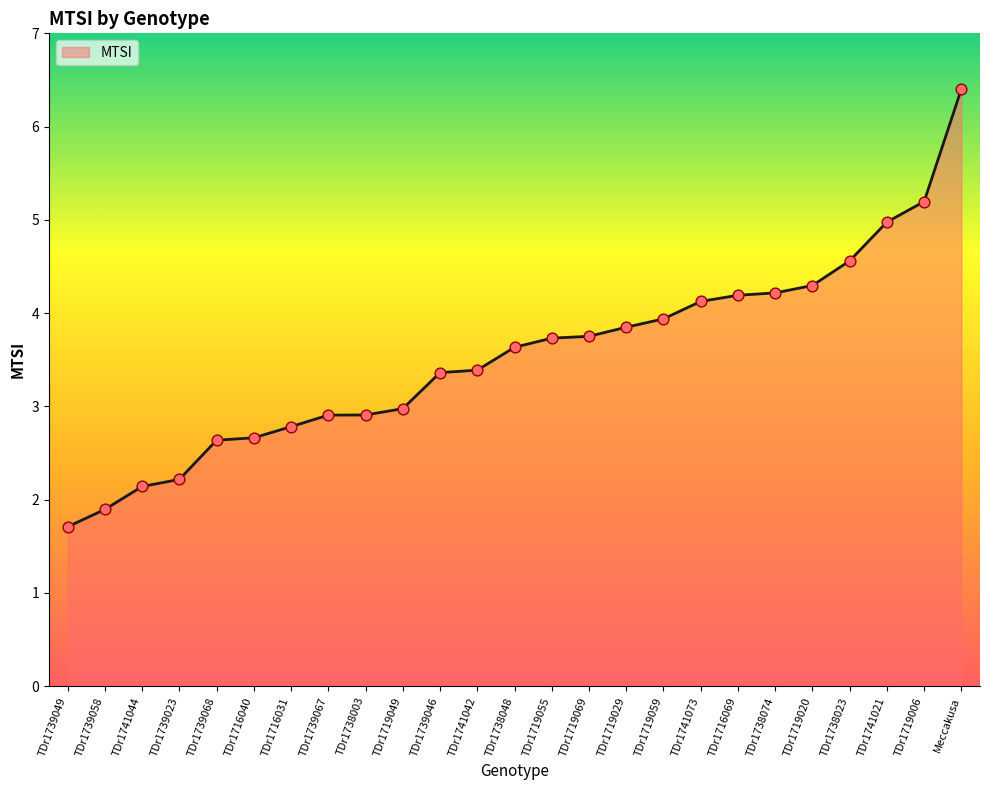

What is the change in value from TDr1719049 to TDr1719069?

+0.8